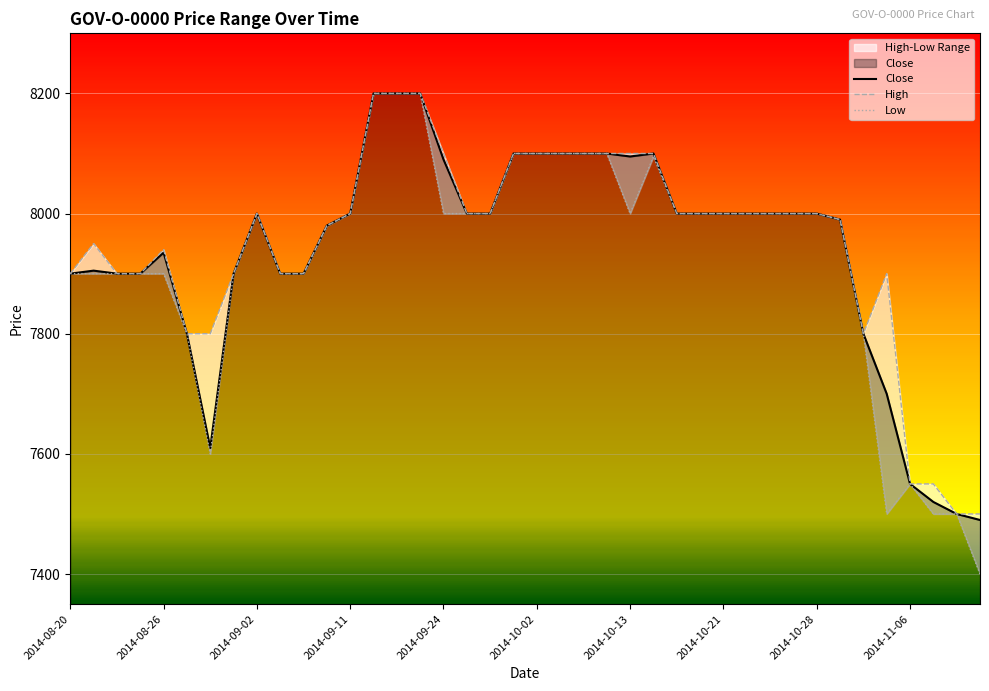

What position from the right is 34?

6